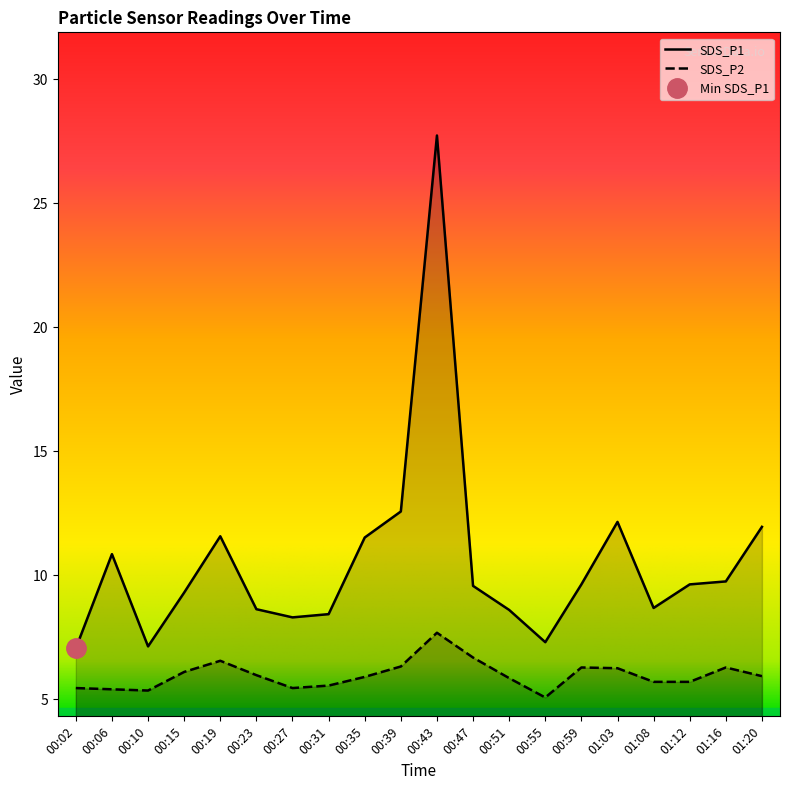

Reading left to right, list all the values displayed in this chart.

SDS_P1: 00:02=7.0	00:06=10.8	00:10=7.1	00:15=9.3	00:19=11.6	00:23=8.6	00:27=8.3	00:31=8.4	00:35=11.5	00:39=12.6	00:43=27.7	00:47=9.6	00:51=8.6	00:55=7.3	00:59=9.6	01:03=12.2	01:08=8.7	01:12=9.6	01:16=9.8	01:20=11.9
SDS_P2: 00:02=5.5	00:06=5.4	00:10=5.3	00:15=6.1	00:19=6.5	00:23=6.0	00:27=5.5	00:31=5.5	00:35=5.9	00:39=6.3	00:43=7.7	00:47=6.7	00:51=5.8	00:55=5.1	00:59=6.3	01:03=6.2	01:08=5.7	01:12=5.7	01:16=6.3	01:20=5.9